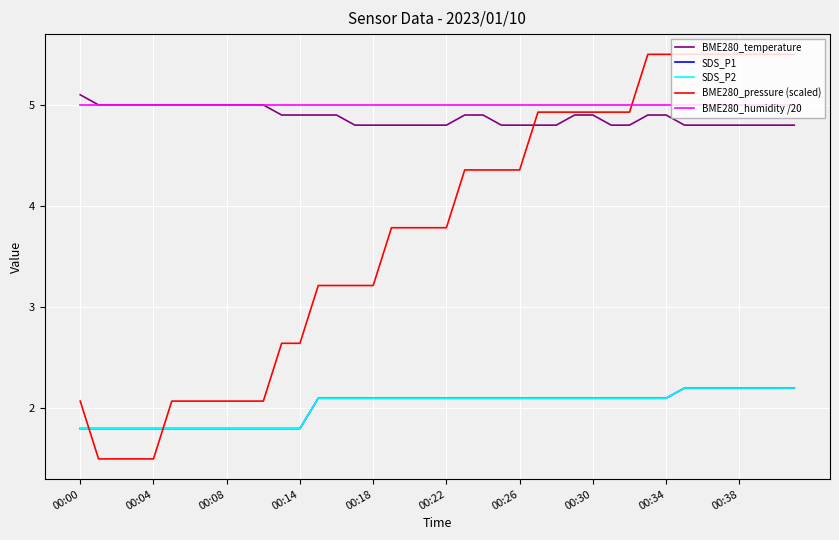

True or false: BME280_temperature and BME280_humidity /20 intersect in this chart.

False